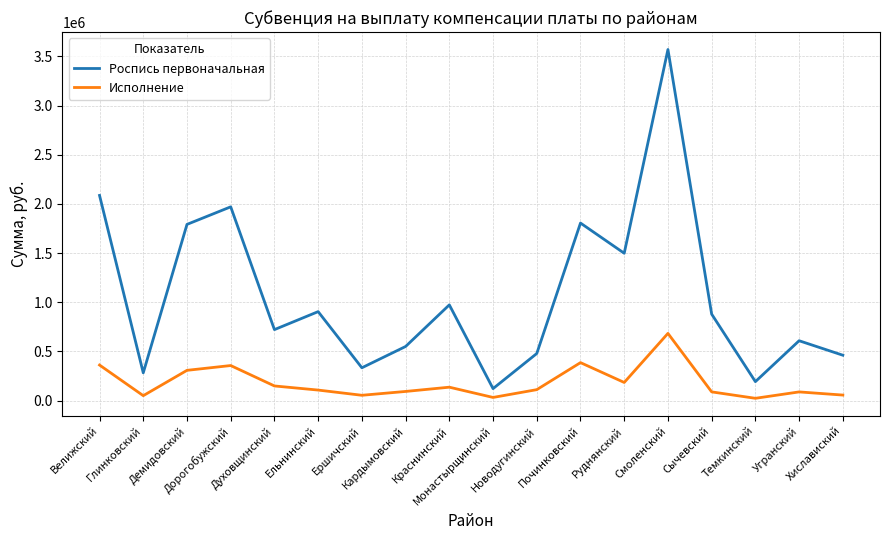

What is the approximate value of Исполнение at Духовщинский?

148251.5